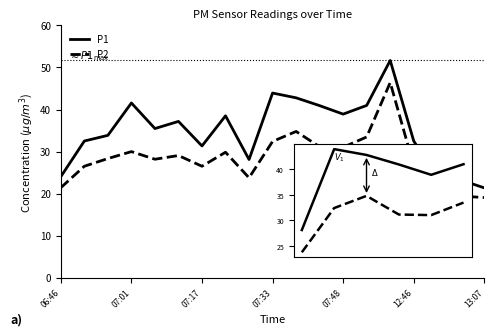

Which series has the largest range (max minus min)?

P1